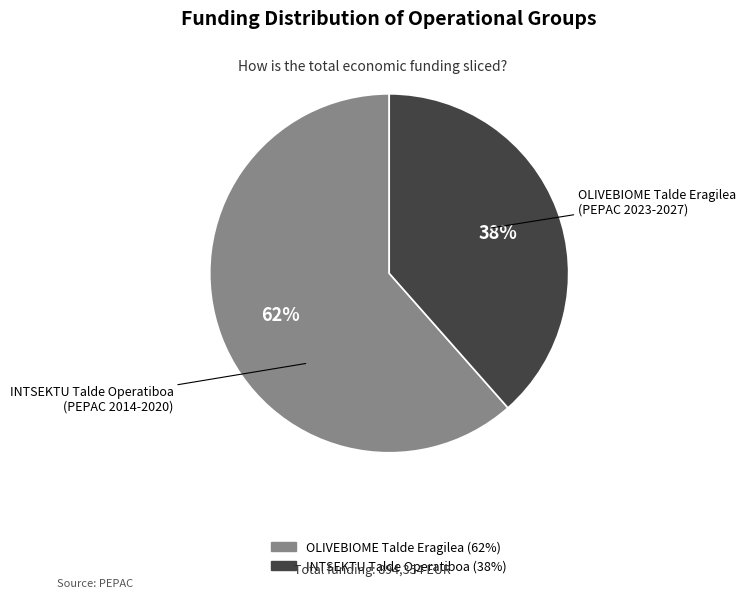

Do INTSEKTU Talde Operatiboa and OLIVEBIOME Talde Eragilea together represent more than half of the pie?

Yes